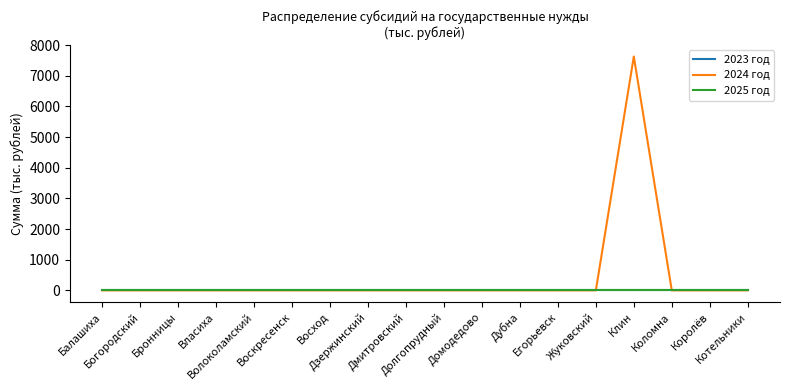

Between Домодедово and Власиха, which is larger?

Домодедово